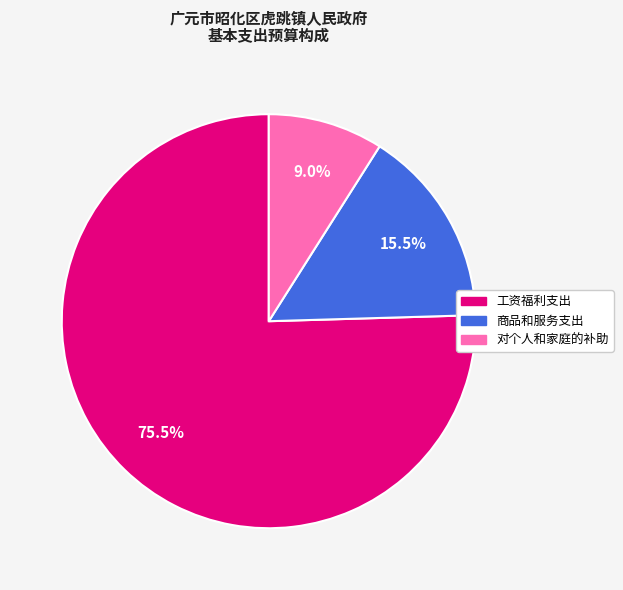

To the nearest percent, what is the difference between the largest and smallest slice percentages?

66%